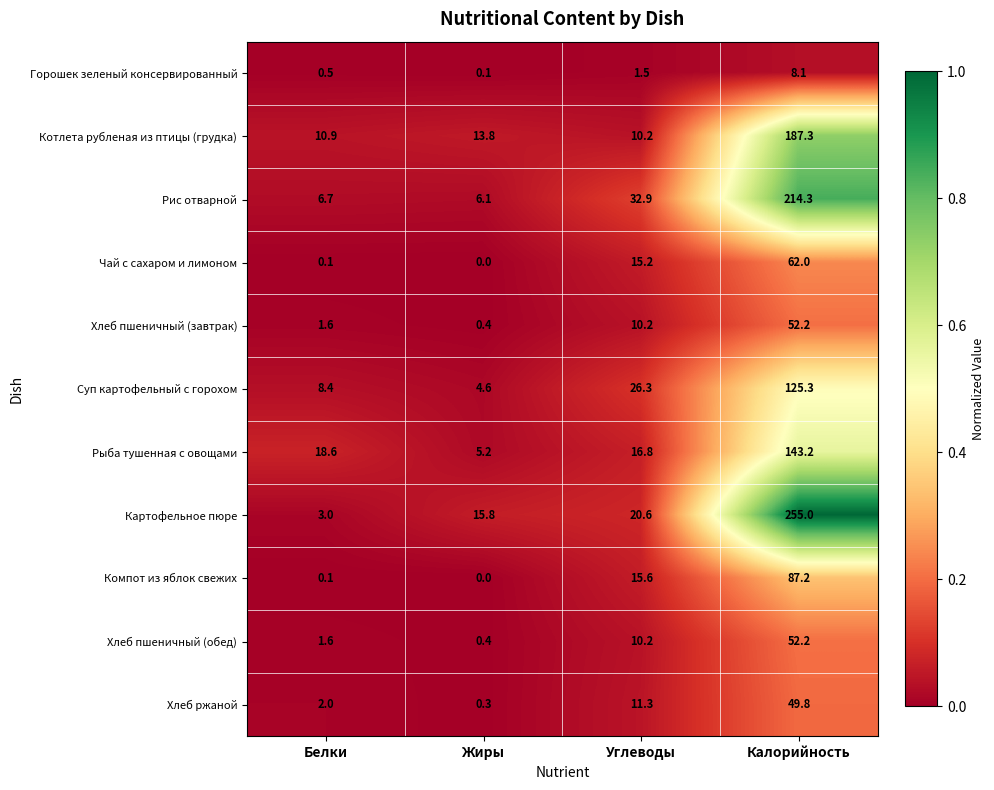

Which series has the largest total across all categories?

Картофельное пюре